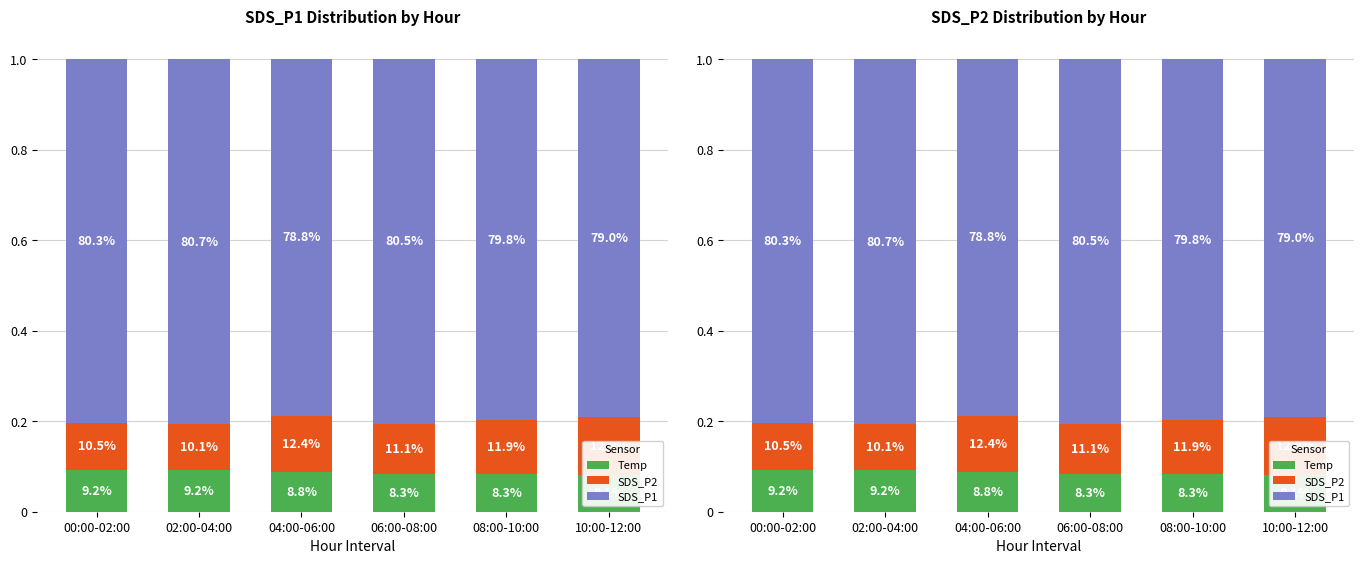

What is the greatest value displayed?

0.8